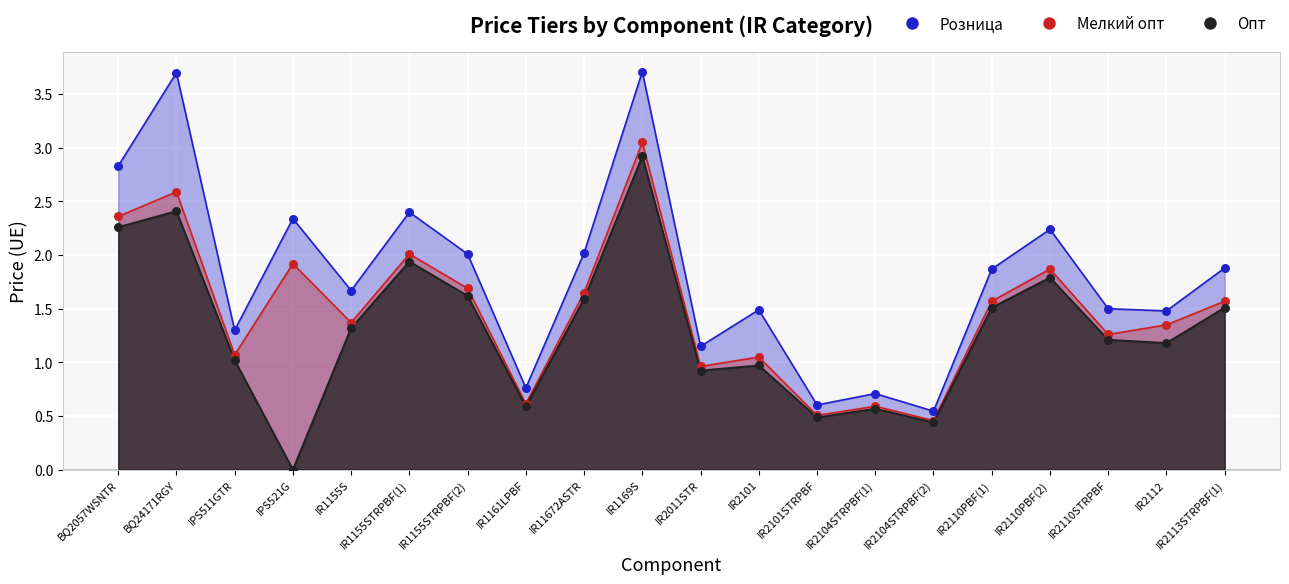

What is the total value across all series at BQ24171RGY?

8.7